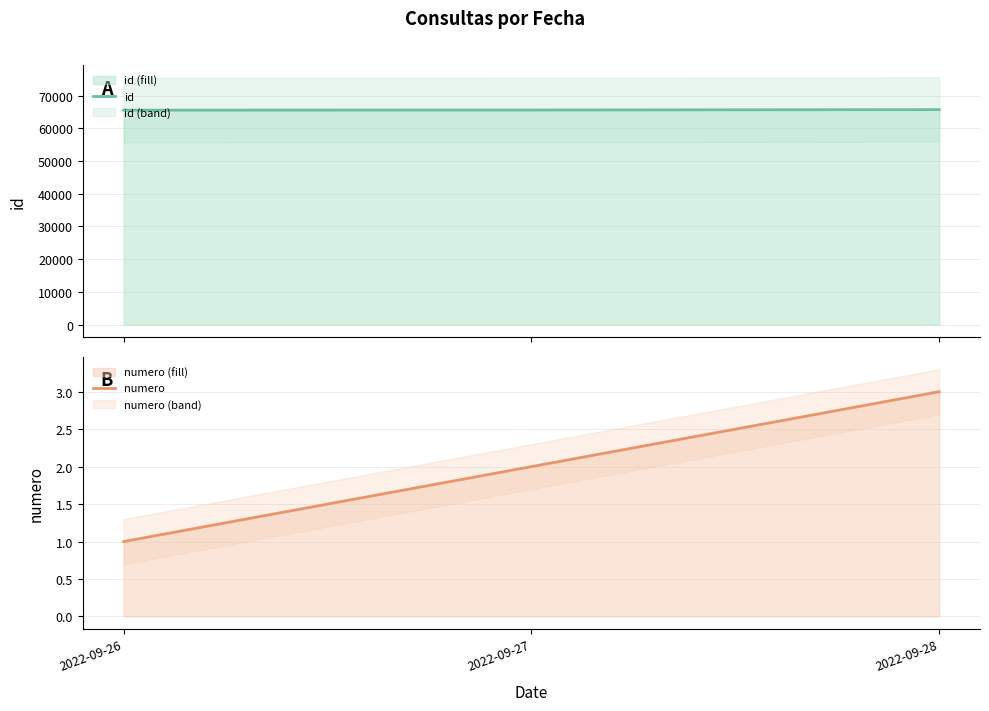

The value of numero at 2022-09-26 is 1. True or false?

True